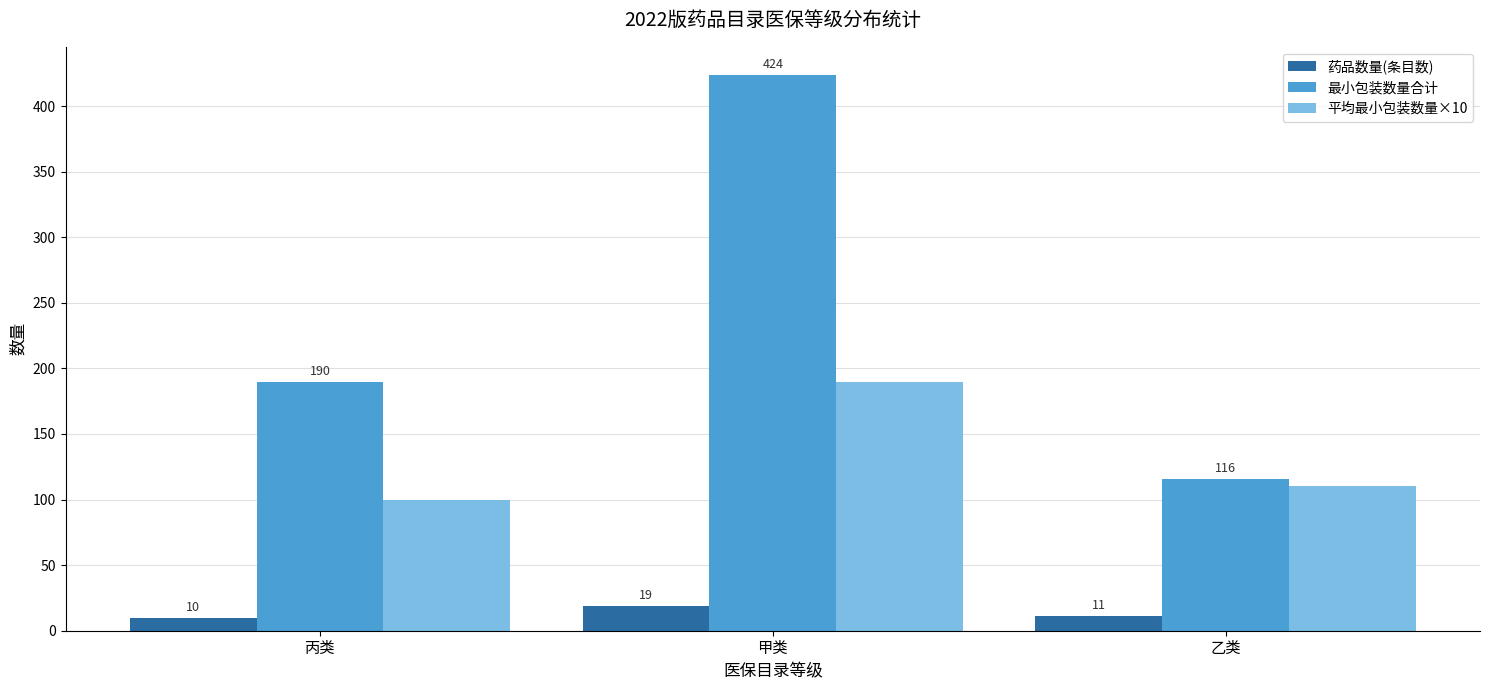

What is the difference between the maximum and second lowest values in the 平均最小包装数量×10 series?

80